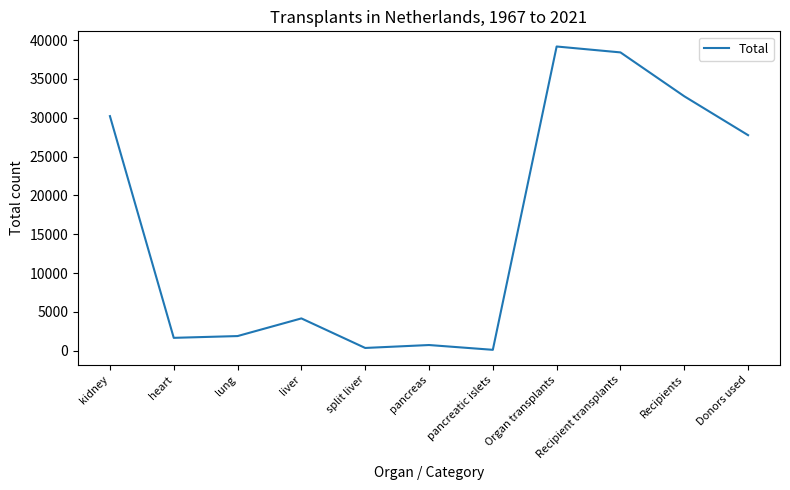

What is the greatest value displayed?

39181